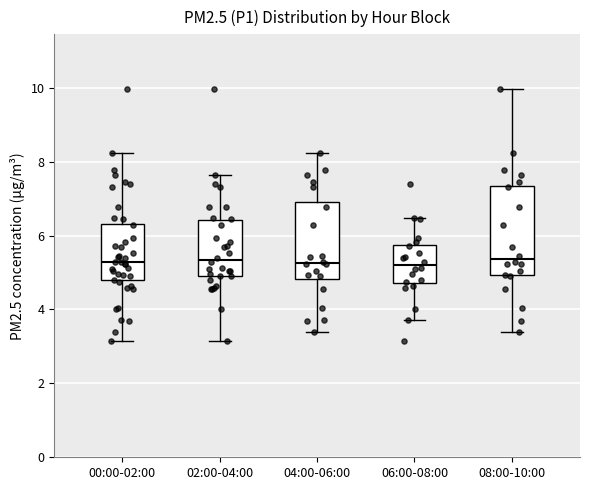

Reading left to right, transcribe this box plot: for each box, give where its median line is, the range the box spans, and where its two whiskers end, as read against the y-axis. The values are not printed on the chart, so give them approximately, as read against the axis.

00:00-02:00: median 5.2, box 4.8 to 6.4, whiskers 3.2 to 8.2
02:00-04:00: median 5.4, box 5.0 to 6.4, whiskers 3.2 to 7.6
04:00-06:00: median 5.2, box 4.8 to 7.0, whiskers 3.4 to 8.2
06:00-08:00: median 5.2, box 4.8 to 5.8, whiskers 3.8 to 6.4
08:00-10:00: median 5.4, box 5.0 to 7.4, whiskers 3.4 to 10.0